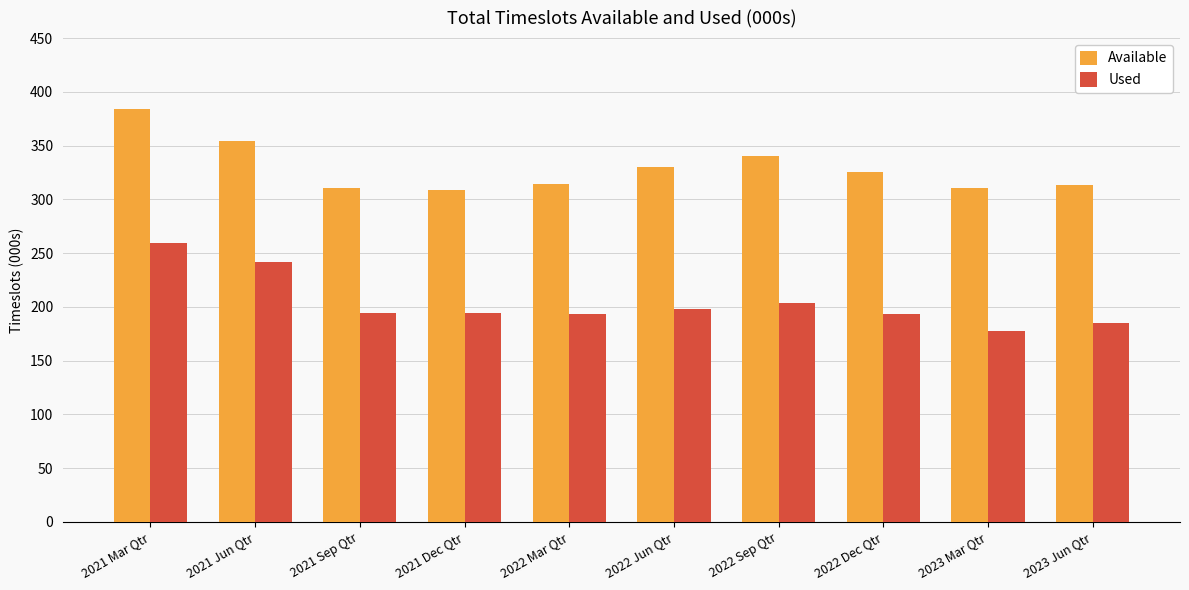

What is the approximate value of Used at 2022 Mar Qtr?

193.6